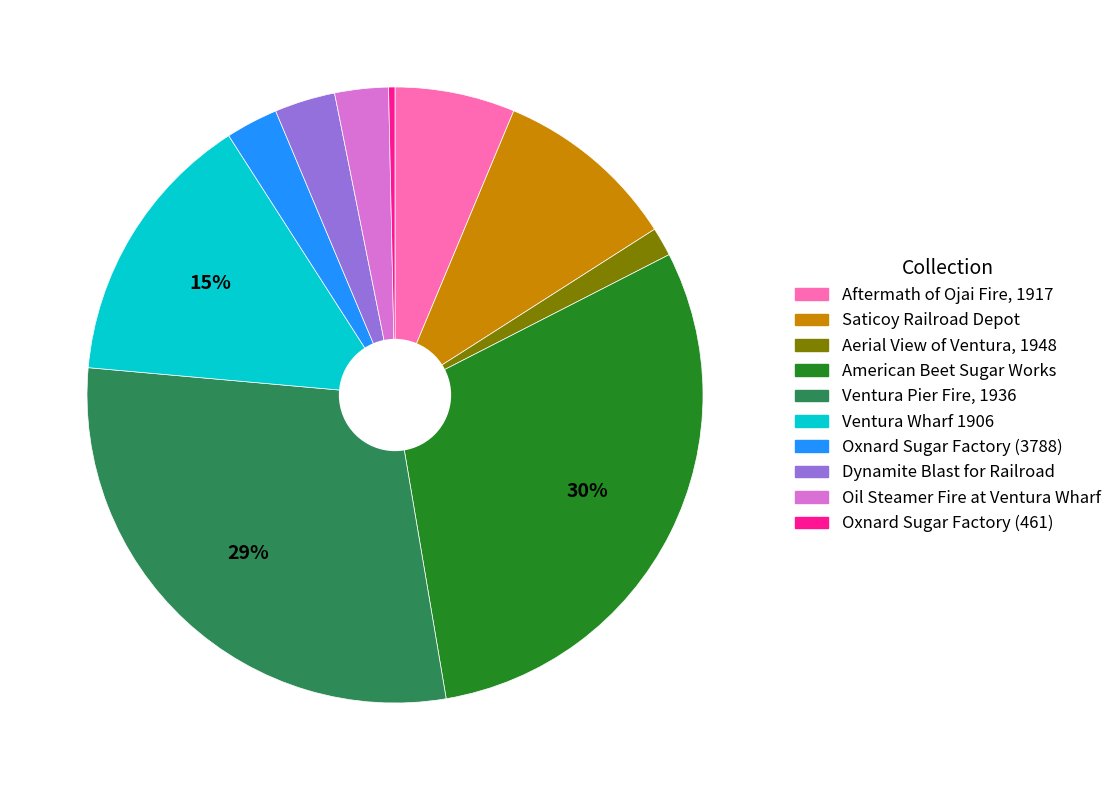

To the nearest percent, what is the difference between the Oxnard Sugar Factory (3788) and American Beet Sugar Works slice percentages?

27%